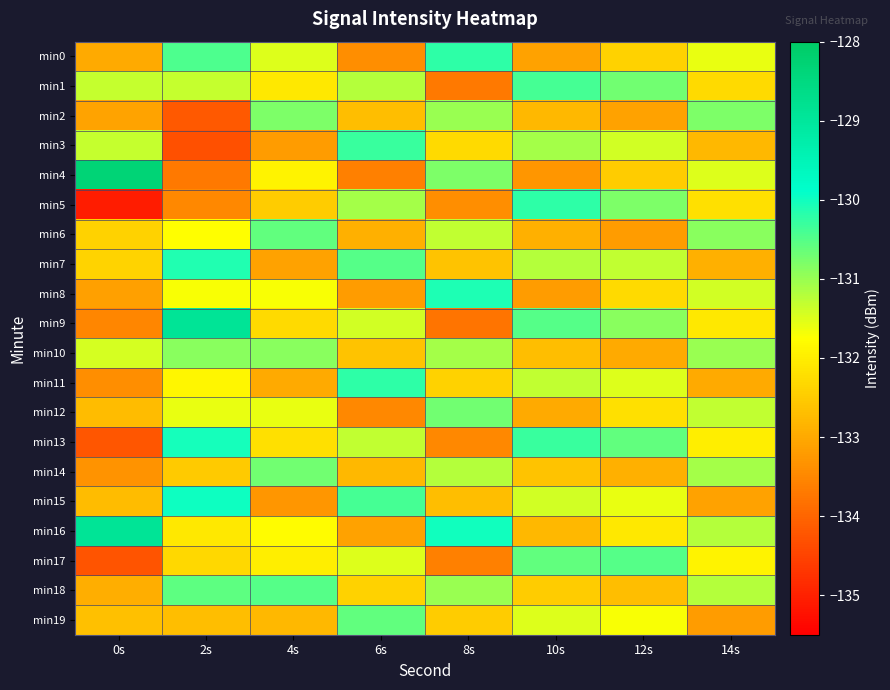

Reading right to left, what are all the values shown in this chart?

min0: 14s=-131.6	12s=-132.4	10s=-133.1	8s=-130.2	6s=-133.4	4s=-131.5	2s=-130.4	0s=-133.0
min1: 14s=-132.3	12s=-130.7	10s=-130.4	8s=-133.7	6s=-131.2	4s=-132.1	2s=-131.3	0s=-131.3
min2: 14s=-130.8	12s=-133.1	10s=-132.8	8s=-131.0	6s=-132.7	4s=-130.8	2s=-134.2	0s=-133.1
min3: 14s=-132.8	12s=-131.4	10s=-131.1	8s=-132.3	6s=-130.3	4s=-133.2	2s=-134.3	0s=-131.3
min4: 14s=-131.5	12s=-132.5	10s=-133.3	8s=-130.8	6s=-133.6	4s=-131.9	2s=-133.7	0s=-128.3
min5: 14s=-132.2	12s=-130.8	10s=-130.2	8s=-133.4	6s=-131.1	4s=-132.5	2s=-133.5	0s=-135.1
min6: 14s=-130.9	12s=-133.2	10s=-132.9	8s=-131.3	6s=-132.9	4s=-130.6	2s=-131.8	0s=-132.4
min7: 14s=-132.9	12s=-131.3	10s=-131.2	8s=-132.6	6s=-130.5	4s=-133.1	2s=-130.1	0s=-132.4
min8: 14s=-131.4	12s=-132.3	10s=-133.2	8s=-130.1	6s=-133.2	4s=-131.7	2s=-131.7	0s=-133.1
min9: 14s=-132.1	12s=-130.9	10s=-130.5	8s=-133.8	6s=-131.4	4s=-132.3	2s=-128.9	0s=-133.5
min10: 14s=-131.0	12s=-133.0	10s=-132.7	8s=-131.1	6s=-132.6	4s=-130.9	2s=-130.9	0s=-131.5
min11: 14s=-133.0	12s=-131.5	10s=-131.3	8s=-132.4	6s=-130.2	4s=-133.0	2s=-131.9	0s=-133.4
min12: 14s=-131.3	12s=-132.2	10s=-133.0	8s=-130.7	6s=-133.5	4s=-131.6	2s=-131.6	0s=-132.7
min13: 14s=-132.0	12s=-130.6	10s=-130.3	8s=-133.5	6s=-131.3	4s=-132.2	2s=-130.0	0s=-134.2
min14: 14s=-131.1	12s=-132.9	10s=-132.6	8s=-131.2	6s=-132.8	4s=-130.7	2s=-132.5	0s=-133.3
min15: 14s=-133.1	12s=-131.6	10s=-131.4	8s=-132.7	6s=-130.4	4s=-133.3	2s=-130.0	0s=-132.7
min16: 14s=-131.2	12s=-132.1	10s=-132.8	8s=-130.0	6s=-133.1	4s=-131.8	2s=-132.1	0s=-128.9
min17: 14s=-131.9	12s=-130.5	10s=-130.6	8s=-133.6	6s=-131.5	4s=-132.0	2s=-132.3	0s=-134.3
min18: 14s=-131.2	12s=-132.7	10s=-132.5	8s=-131.0	6s=-132.4	4s=-130.5	2s=-130.6	0s=-132.9
min19: 14s=-133.2	12s=-131.7	10s=-131.5	8s=-132.5	6s=-130.6	4s=-132.8	2s=-132.7	0s=-132.7